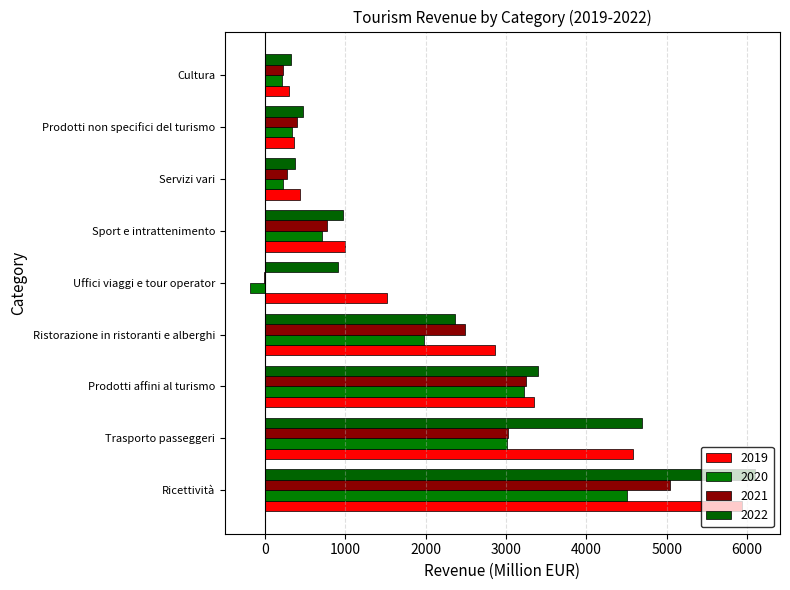

What is the sum of the 2021 values at Sport e intrattenimento and Servizi vari?

1044.8